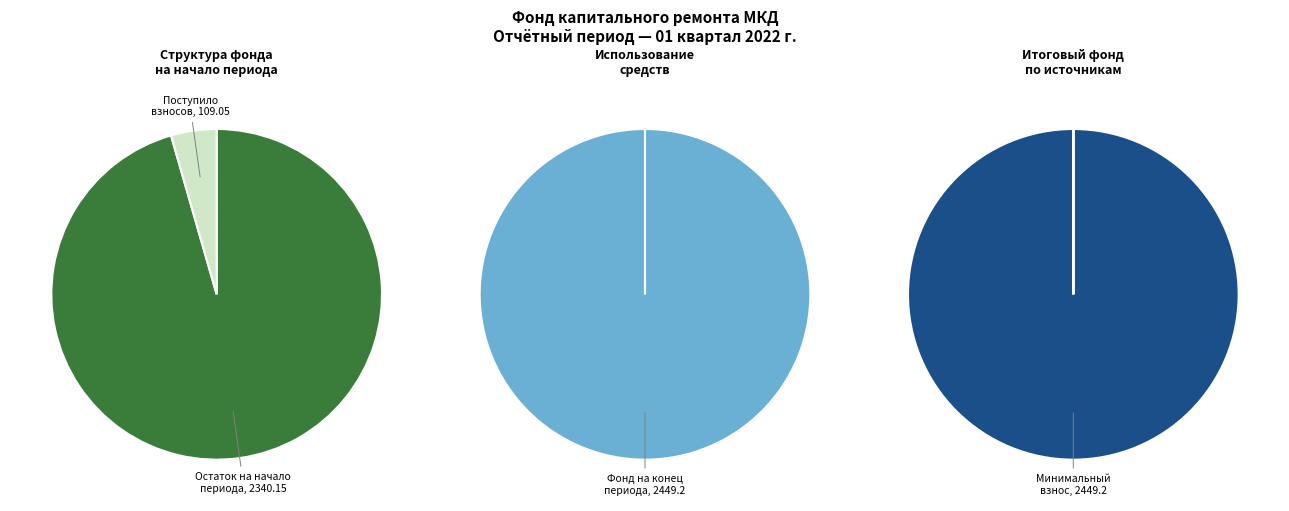

Which category has the biggest portion of the pie?

за счет минимального взноса